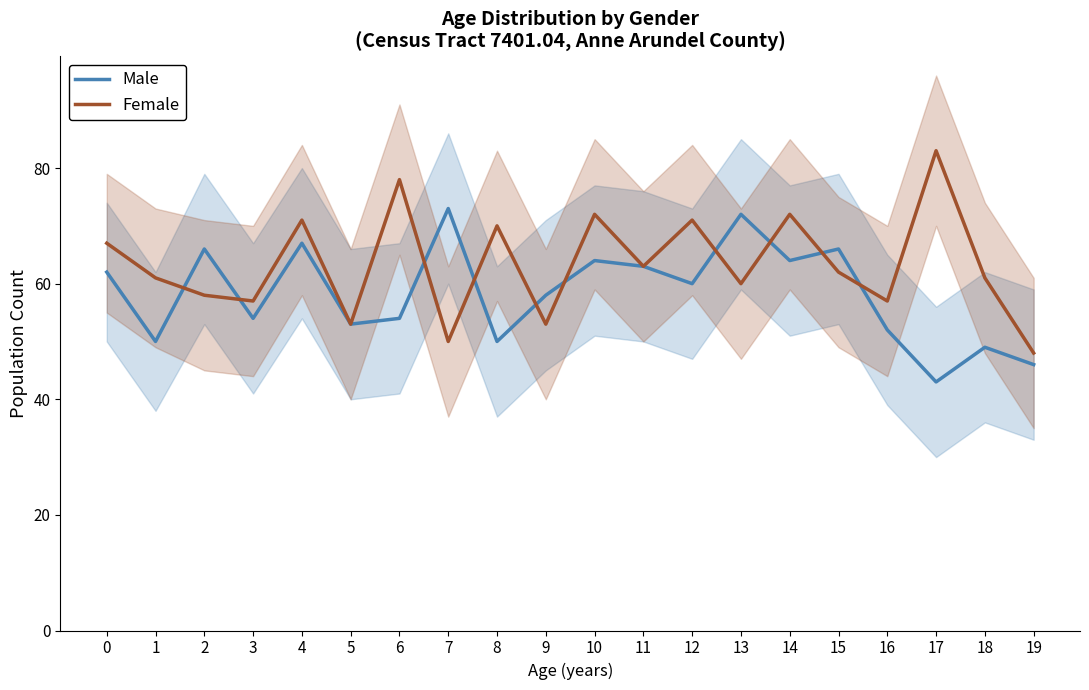

What is the maximum value for Male?

73